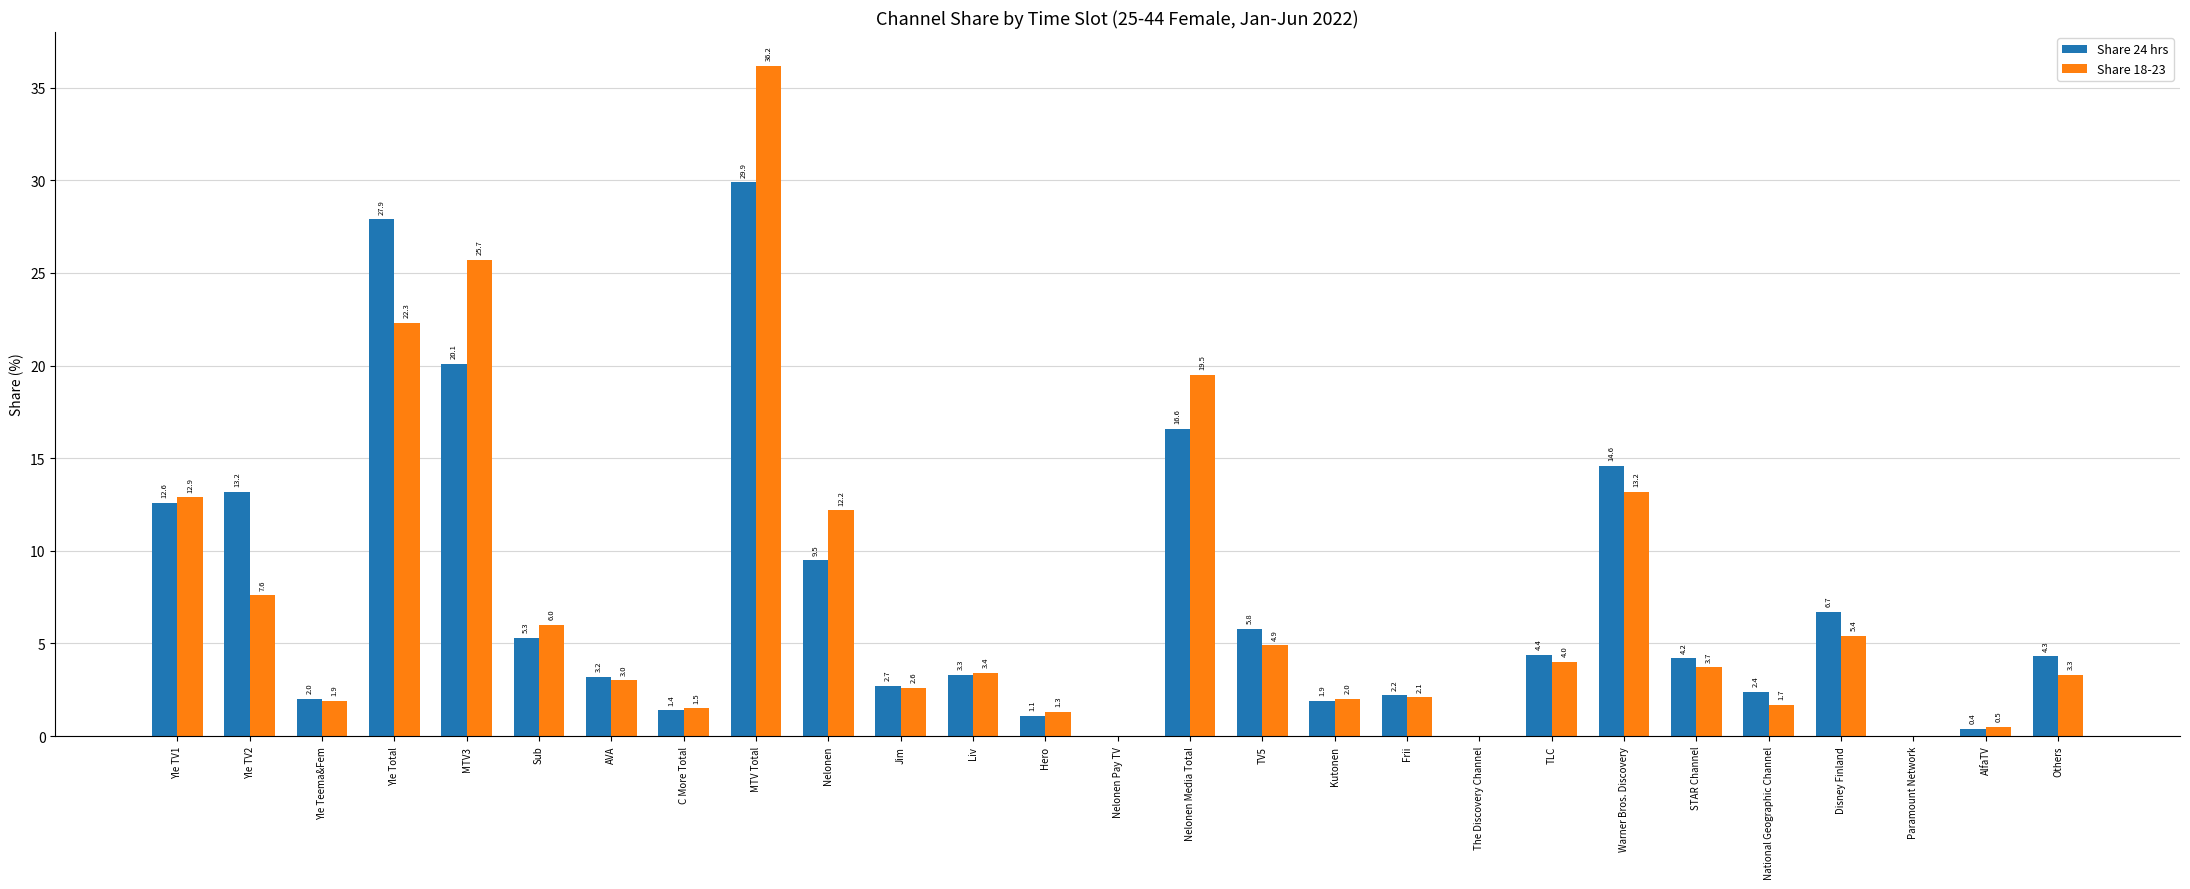

The value of Share 18-23 at MTV Total is 14.0. True or false?

False